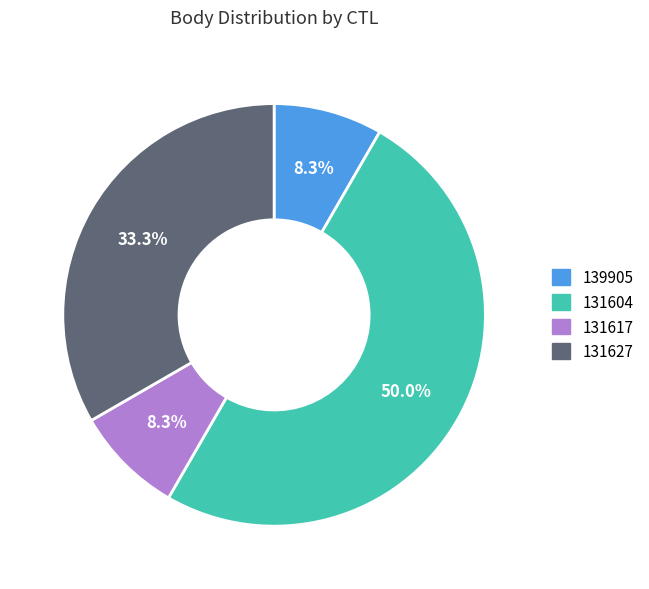

The 131617 slice represents 8% of the pie. True or false?

True